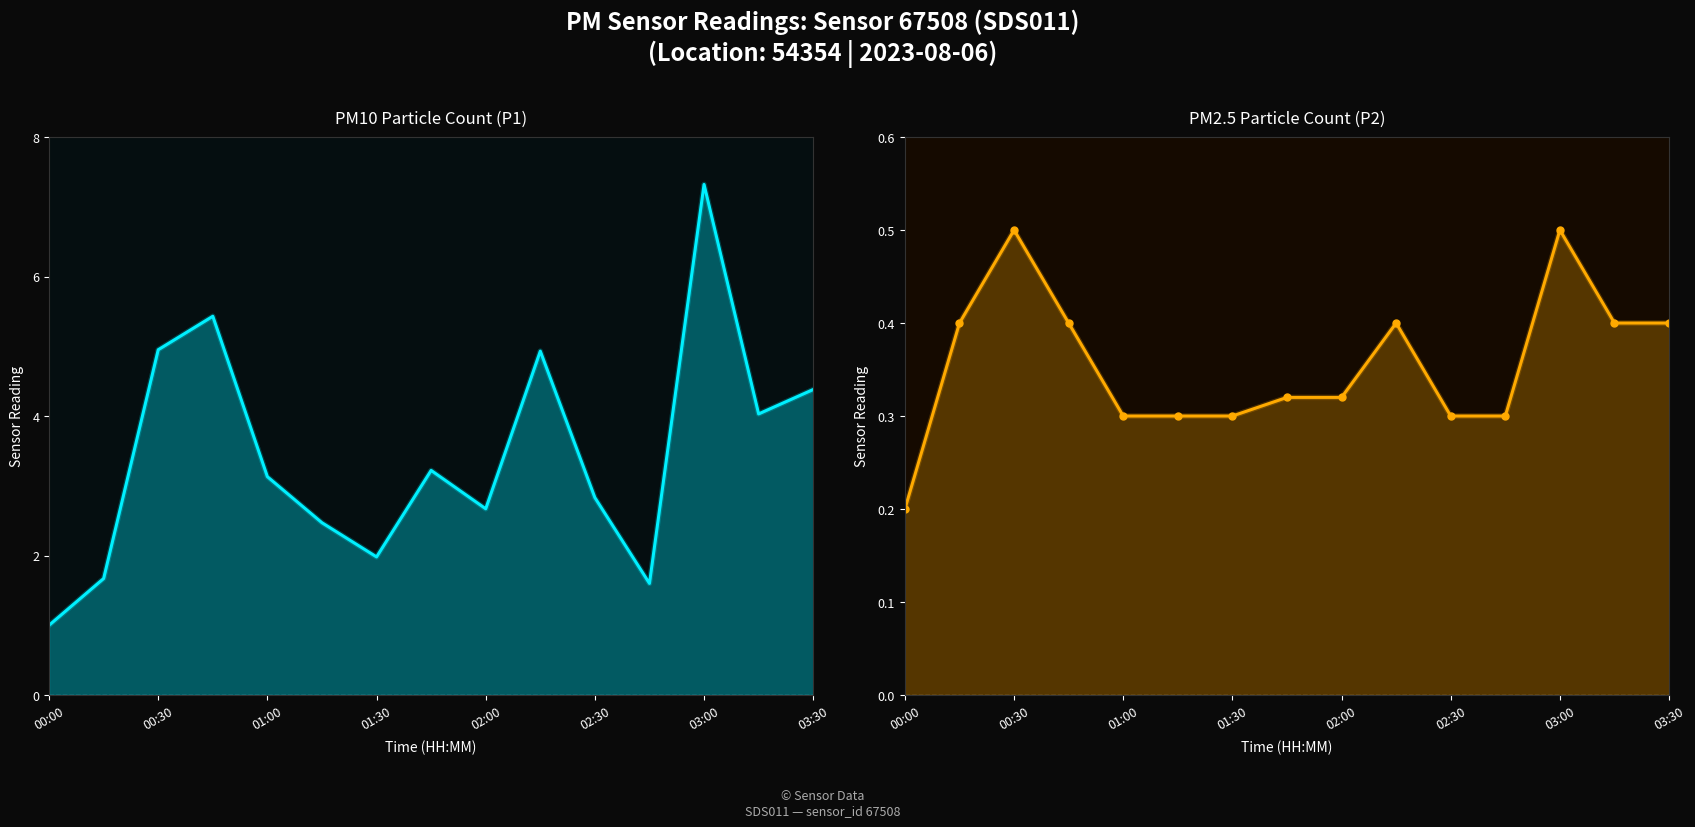

True or false: P2 has more than 1 points higher than both neighbors.

True